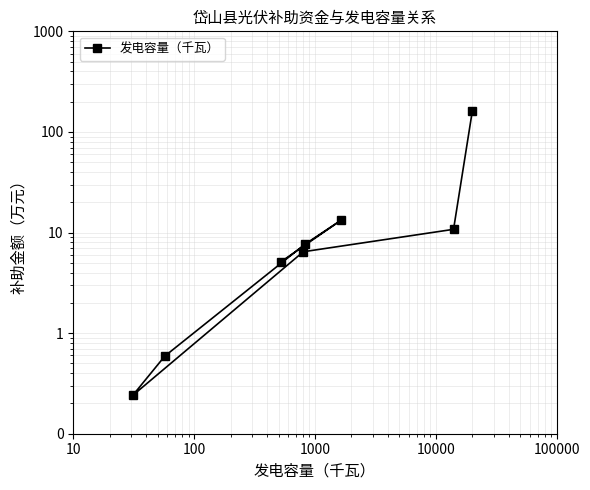

The value at 1 is 8.4. True or false?

False